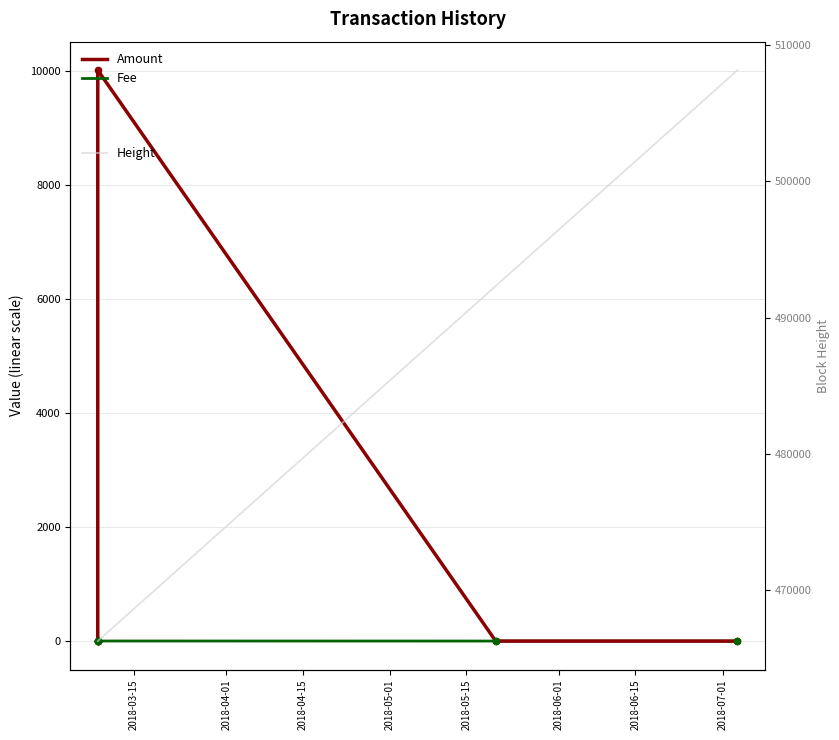

Which series reaches the minimum Y coordinate?

Amount